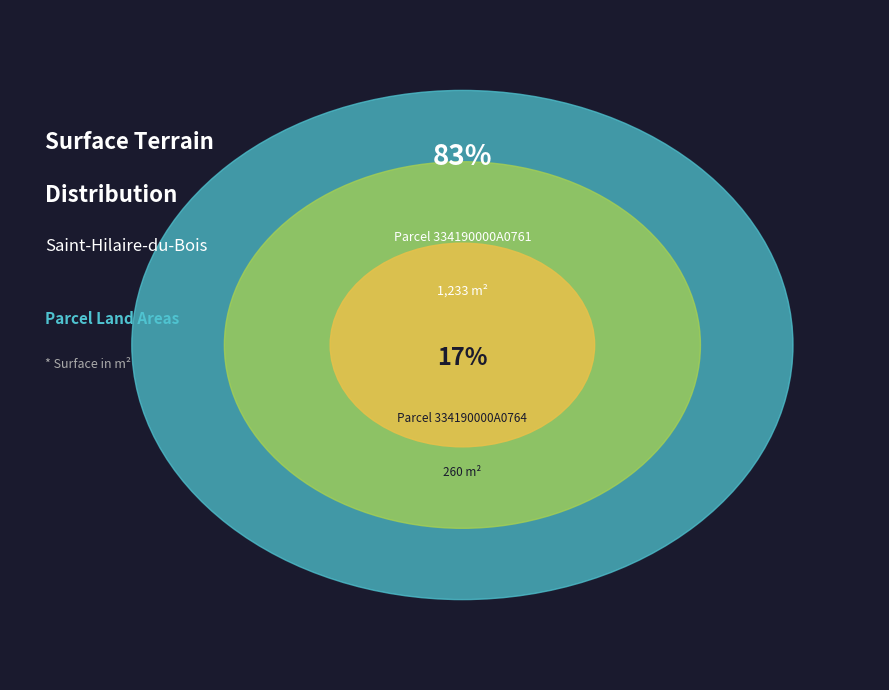

Which category has the smallest portion of the pie?

334190000A0764